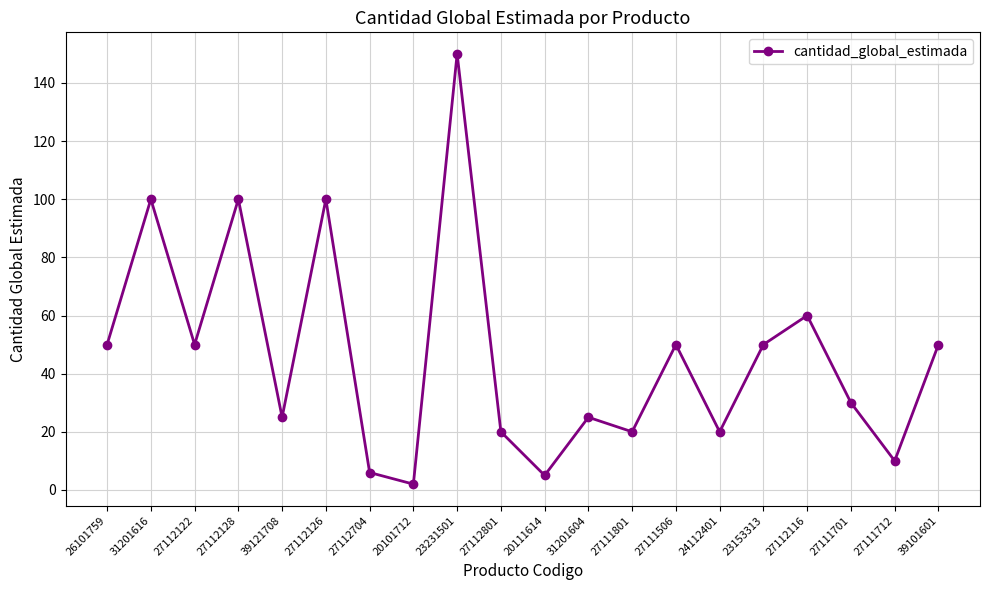

What is the change in value from 27112801 to 39101601?

+30